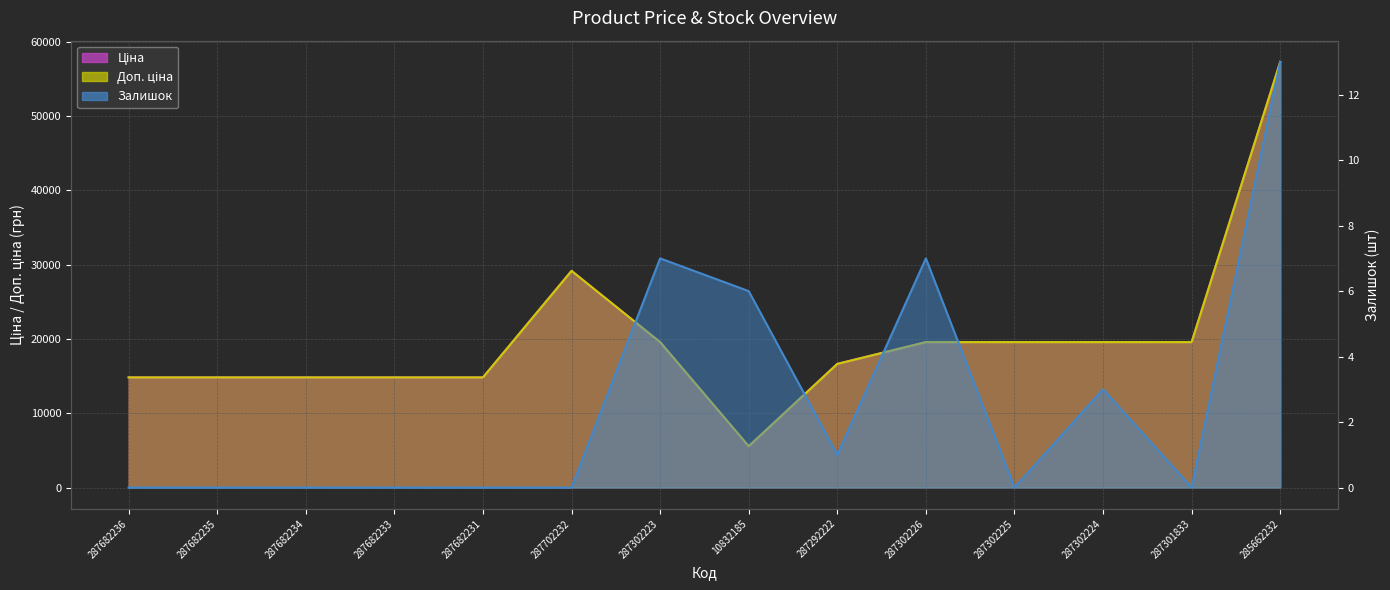

How many lines are shown in the chart?

3